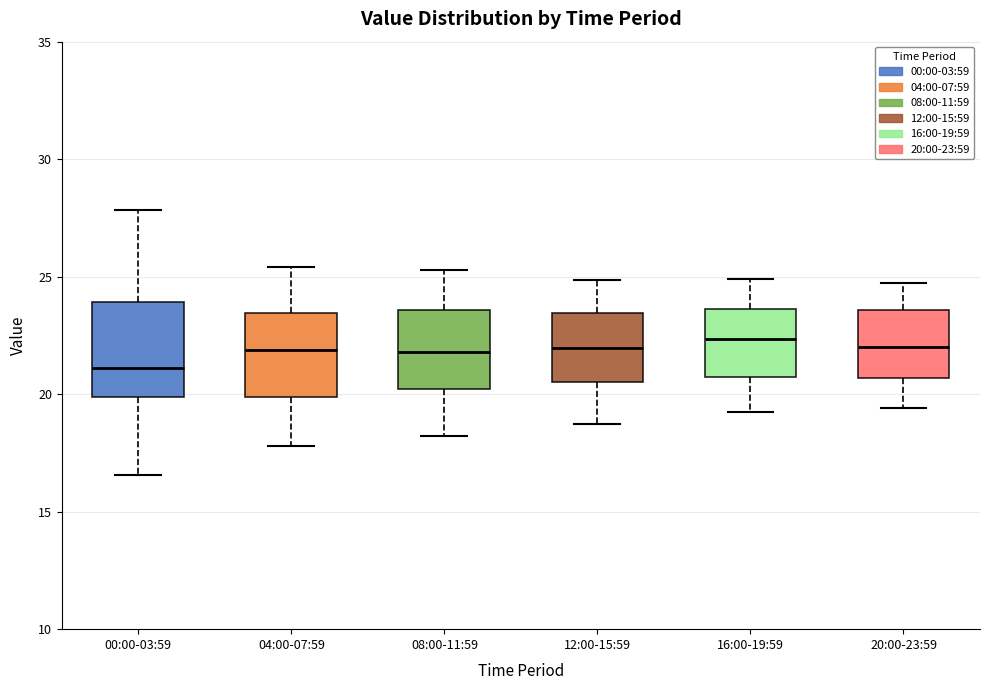

Reading left to right, read every box against the y-axis: the position of its median line, the range the box covers, and the ends of its whiskers. The values are not printed on the chart, so give them approximately, as read against the axis.

00:00-03:59: median 21.0, box 20.0 to 24.0, whiskers 16.5 to 28.0
04:00-07:59: median 22.0, box 20.0 to 23.5, whiskers 18.0 to 25.5
08:00-11:59: median 22.0, box 20.0 to 23.5, whiskers 18.0 to 25.5
12:00-15:59: median 22.0, box 20.5 to 23.5, whiskers 19.0 to 25.0
16:00-19:59: median 22.5, box 21.0 to 23.5, whiskers 19.5 to 25.0
20:00-23:59: median 22.0, box 20.5 to 23.5, whiskers 19.5 to 25.0